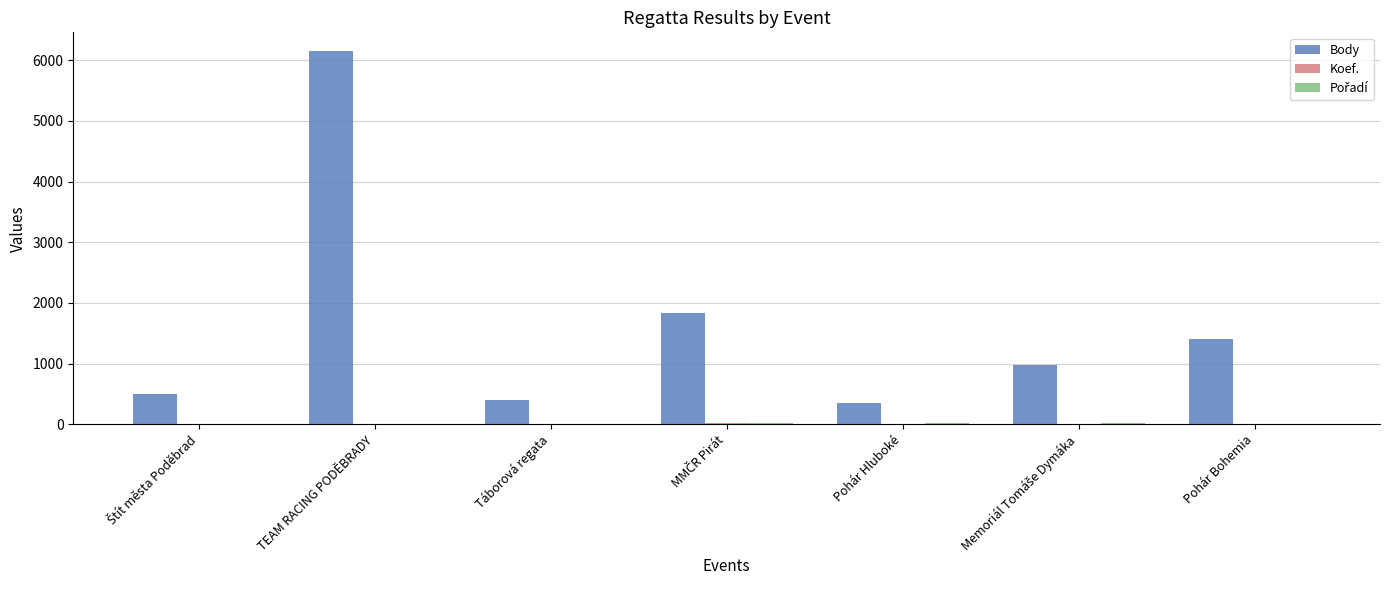

Which series has the largest total across all categories?

Body